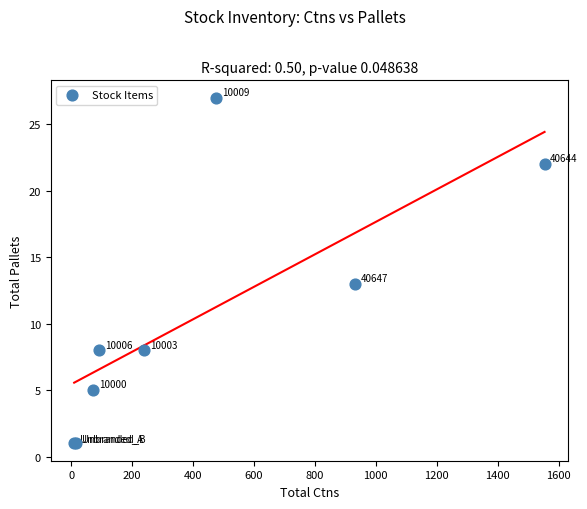

What Y value in the scatter plot is closest to 14?

13